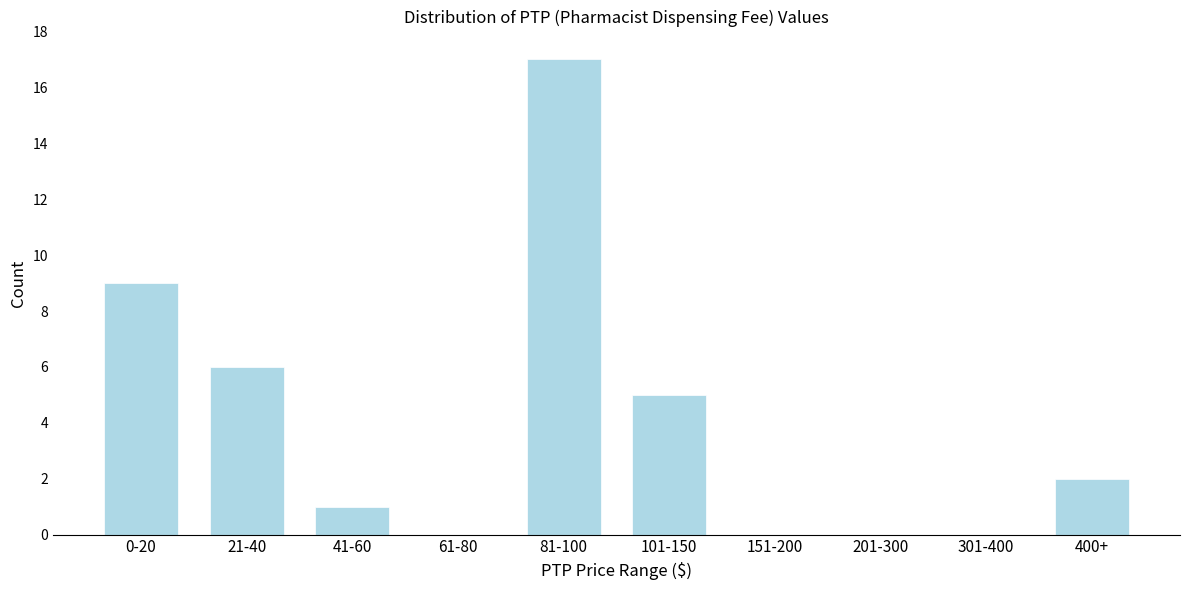

Reading left to right, extract all data points from this chart.

0-20=9	21-40=6	41-60=1	61-80=0	81-100=17	101-150=5	151-200=0	201-300=0	301-400=0	400+=2